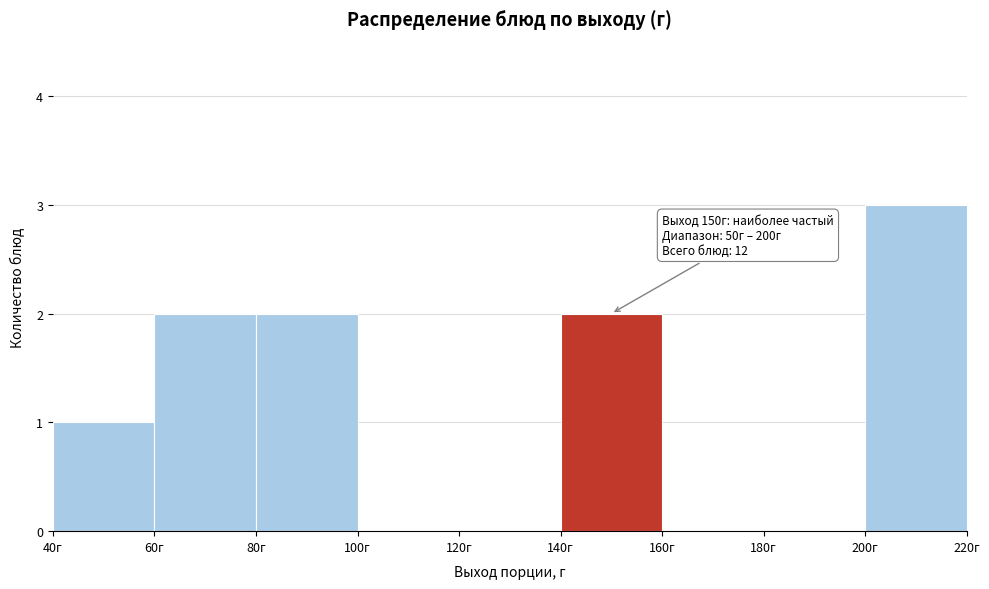

Over which range of the x-axis is the bar tallest?

200 to 220